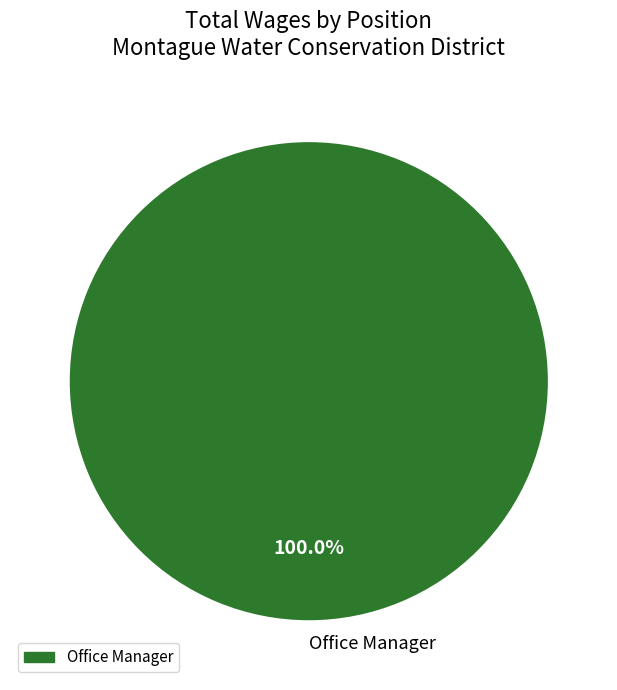

Rank the categories by value from highest to lowest.

Office Manager